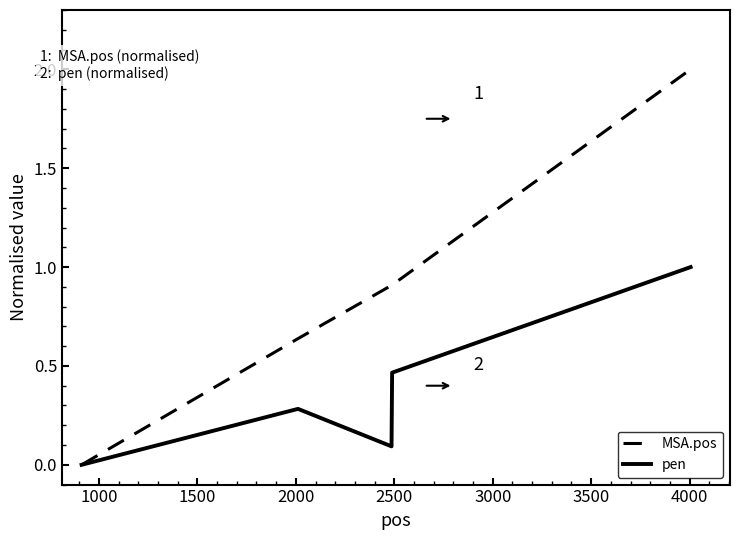

How many values in the MSA.pos series exceed 0?

4